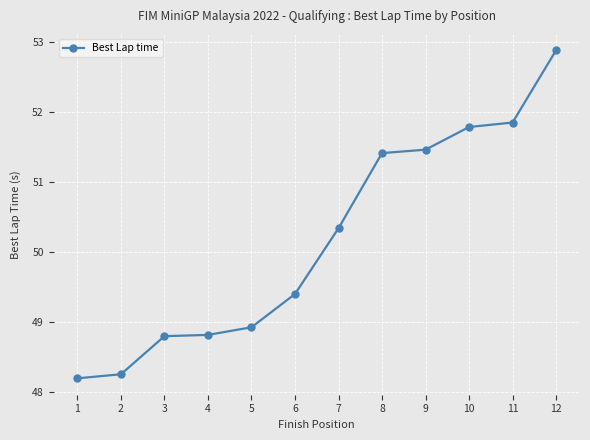

What is the difference between the maximum and second lowest values?

4.6